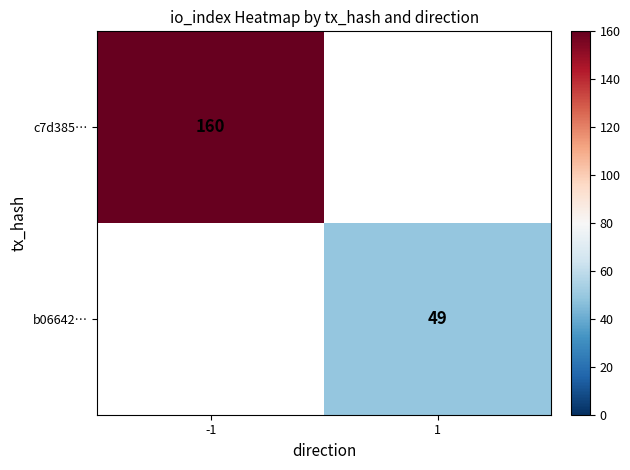

True or false: c7d385… has a value of 160 at -1.

True